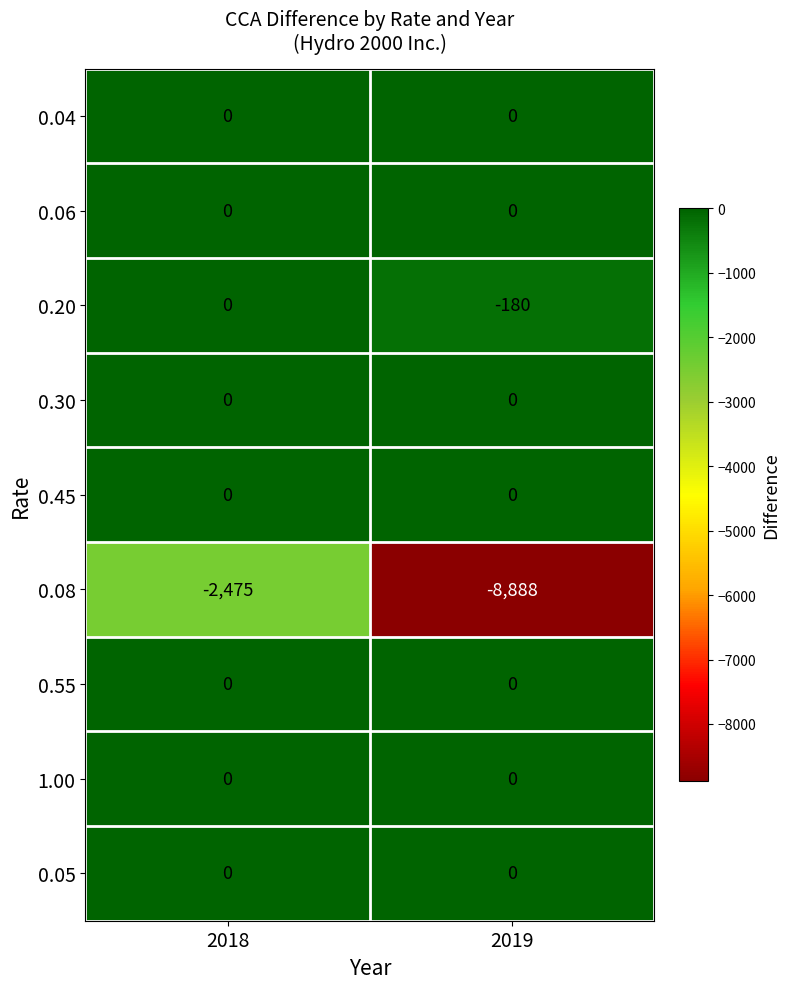

At which category is the sum across all series the highest?

2018